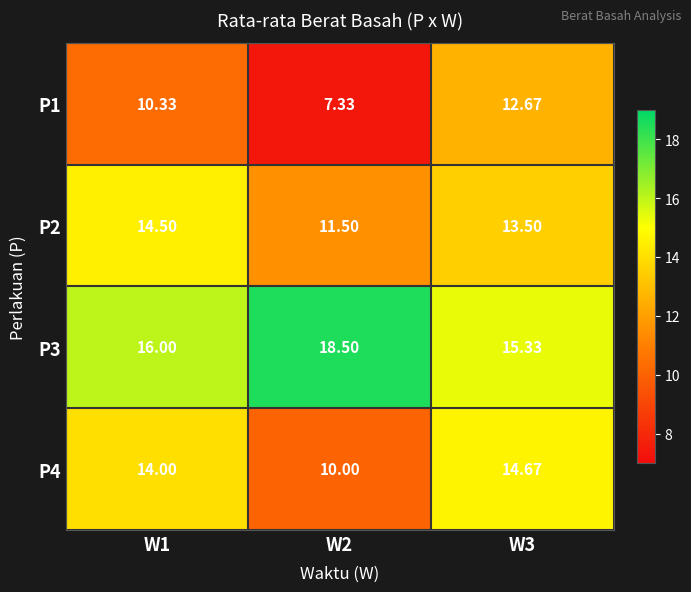

Is the value of P4 at W1 greater than the value of P1 at W2?

Yes